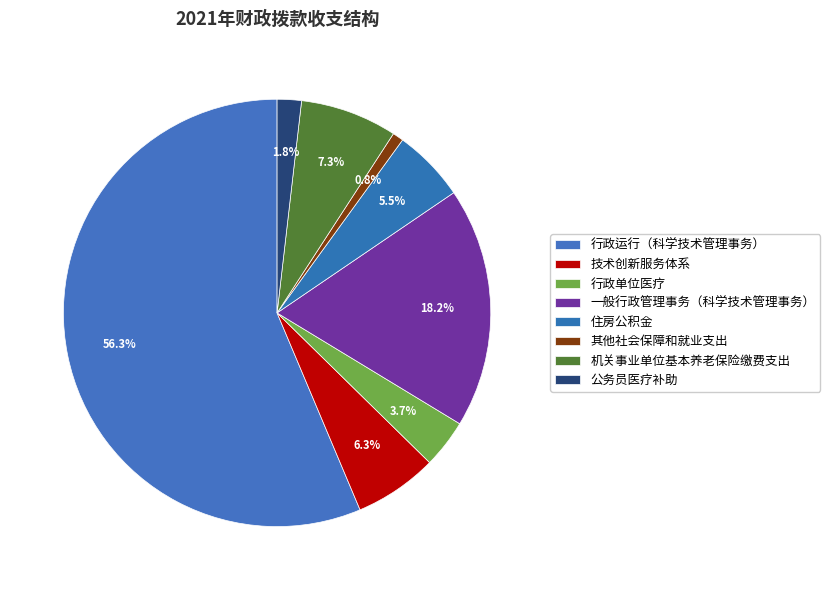

How many segments does this pie chart have?

8